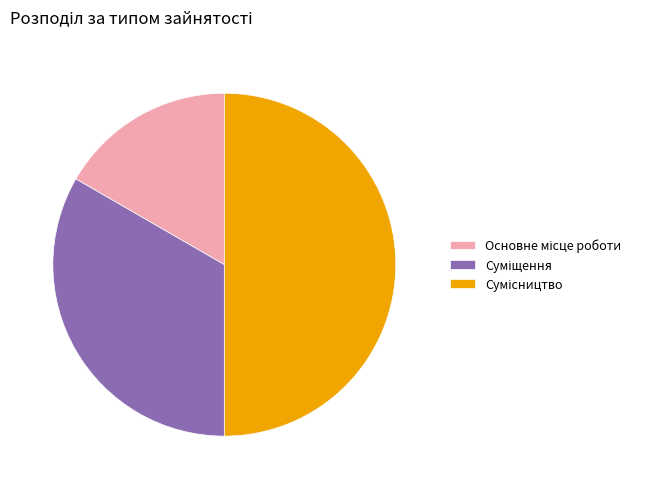

What portion of the pie excludes Основне місце роботи?

83.3%